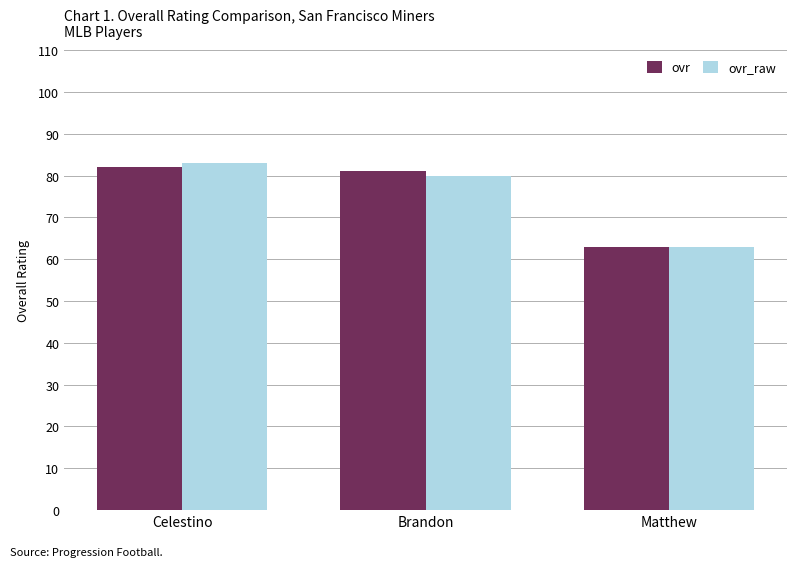

What is the sum of all ovr_raw values?

226